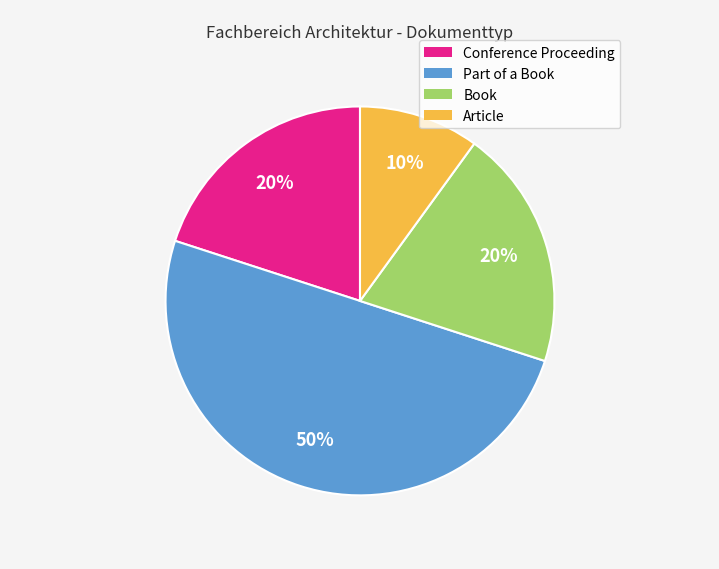

Does Conference Proceeding account for over 50% of the chart?

No